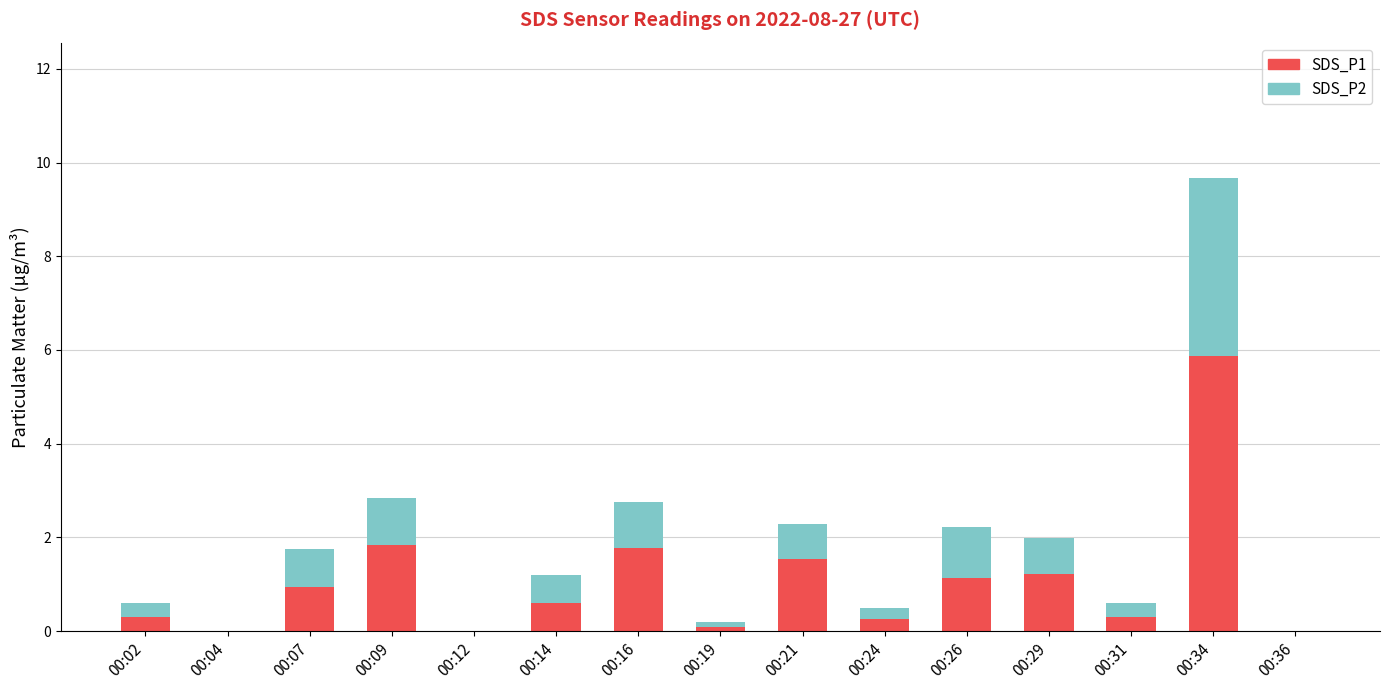

The value of SDS_P1 at 00:21 is 1.6. True or false?

True